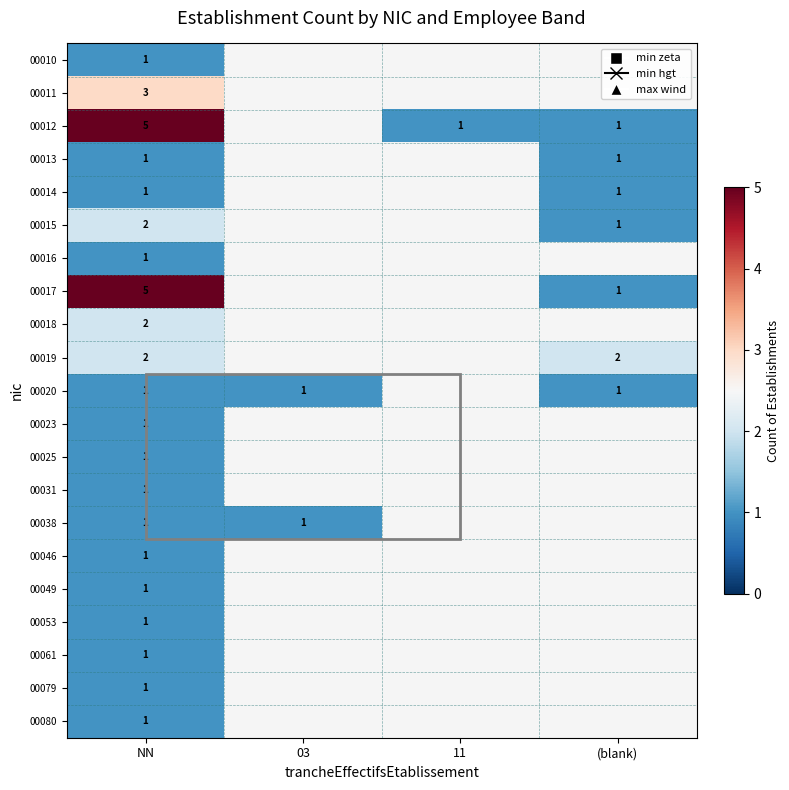

Which has a higher value, 11 or NN?

NN